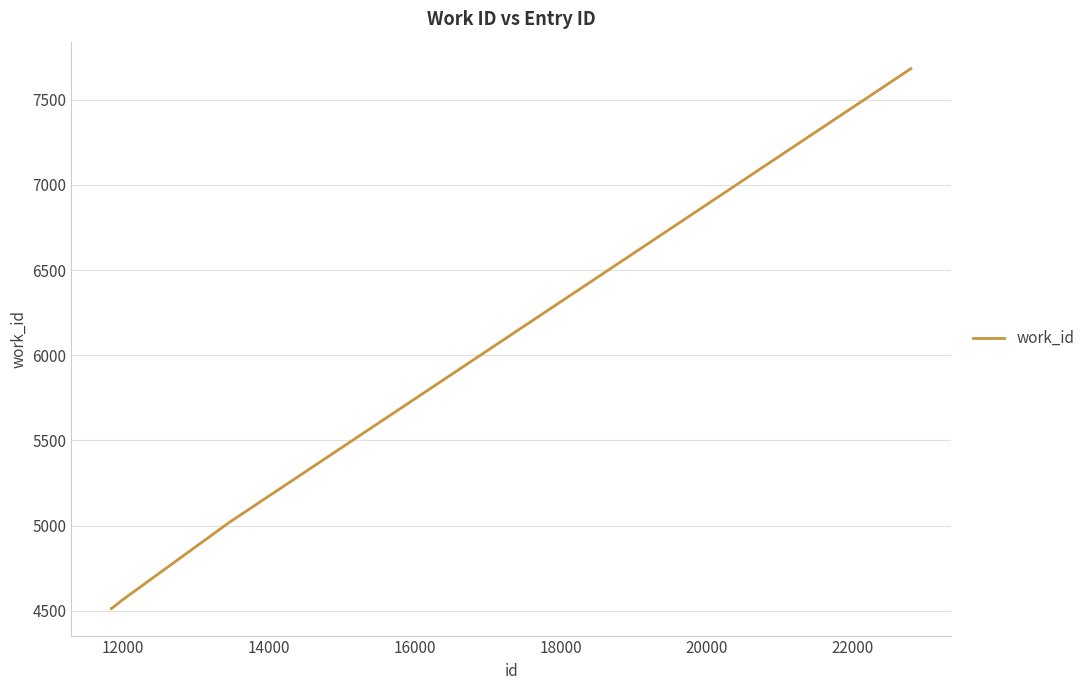

True or false: the data has more than 2 interior local peaks.

False